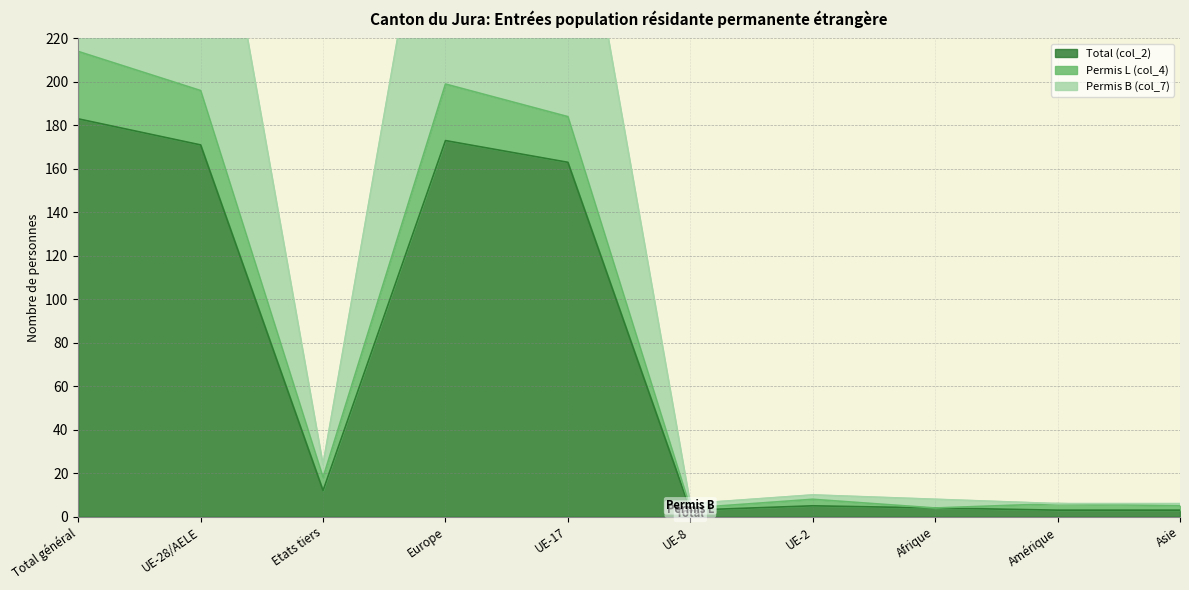

Does the chart display data point markers on the line(s)?

No